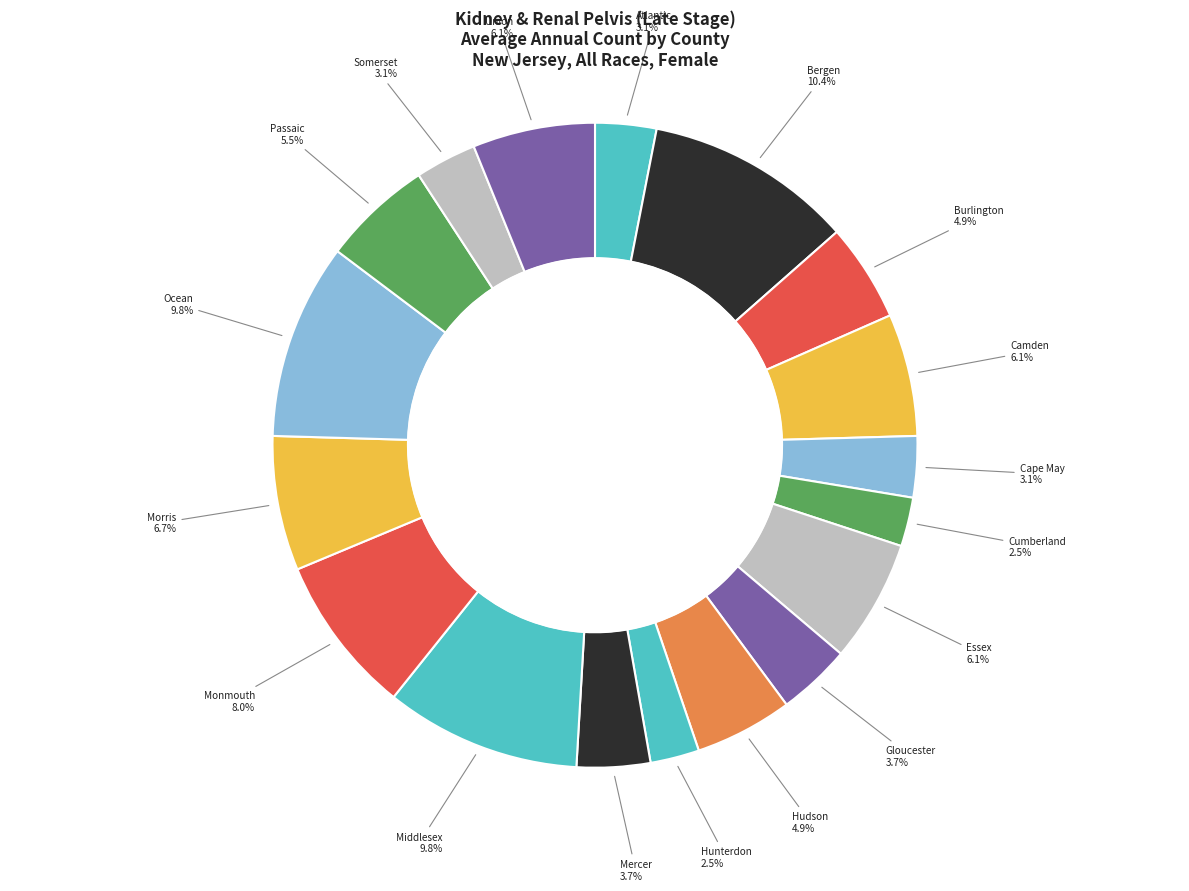

How many slices are in this pie chart?

18